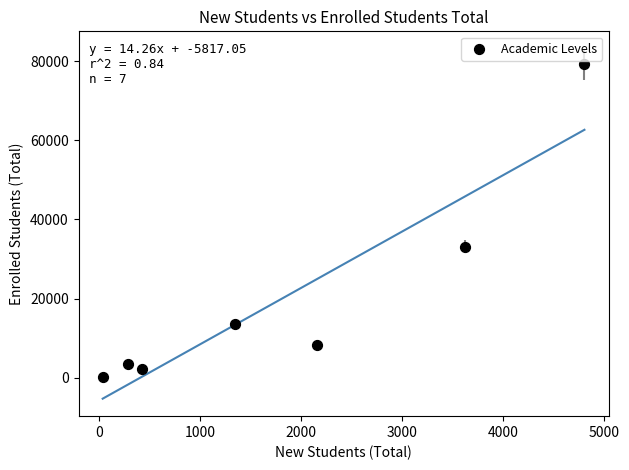

What is the range of Y values (max minus min)?

79075